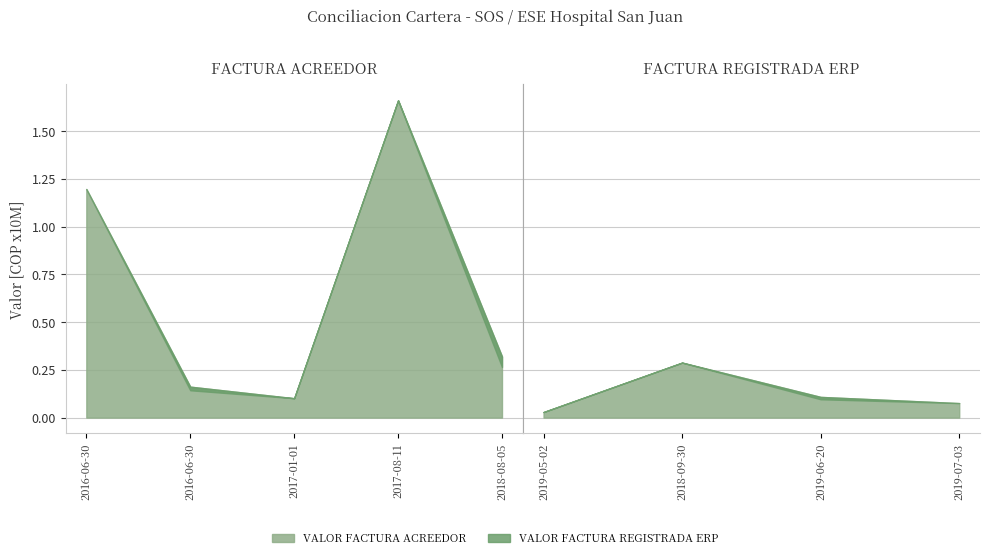

At which category is the sum across all series the highest?

4